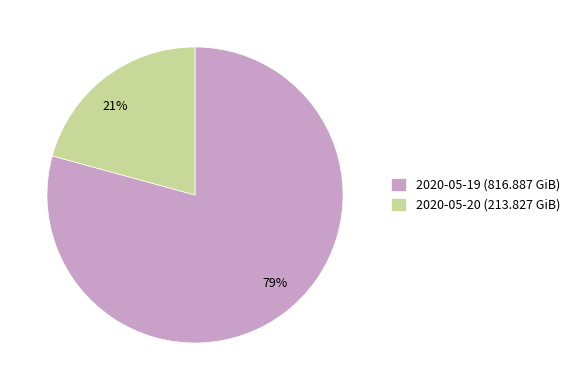

How many segments does this pie chart have?

2